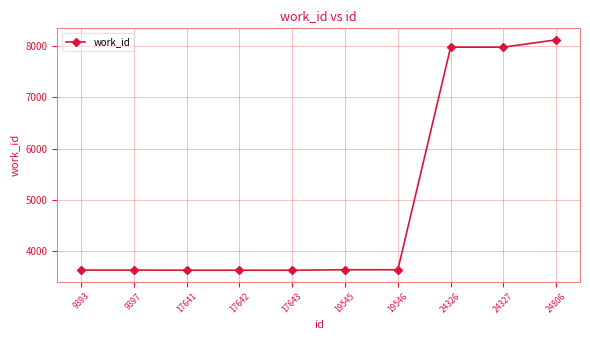

What is the sum of the values at 19545 and 9397?

7246